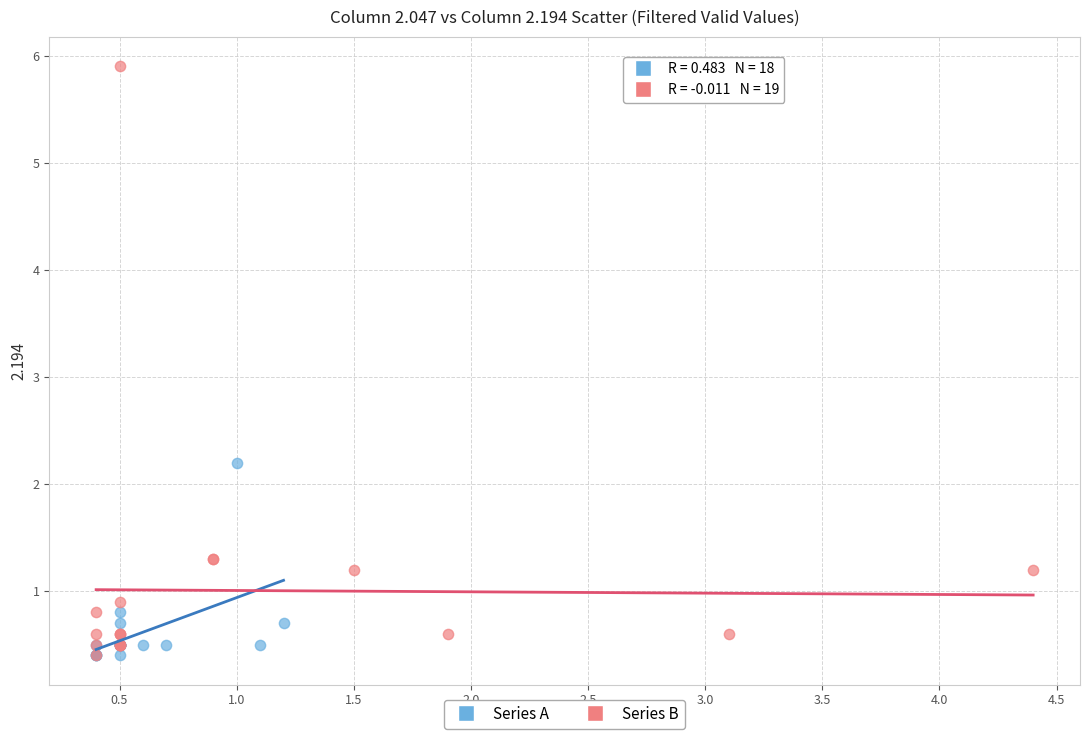

Which series reaches the maximum Y coordinate?

Series B